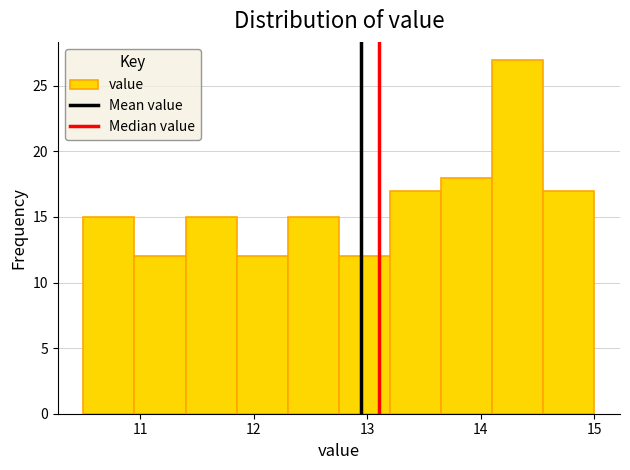

What is the height of the bar covering 12.30 to 12.75 on the x-axis? Neither the bar edges nor the heights are printed on the chart, so give them approximately, as read against the axes.

15